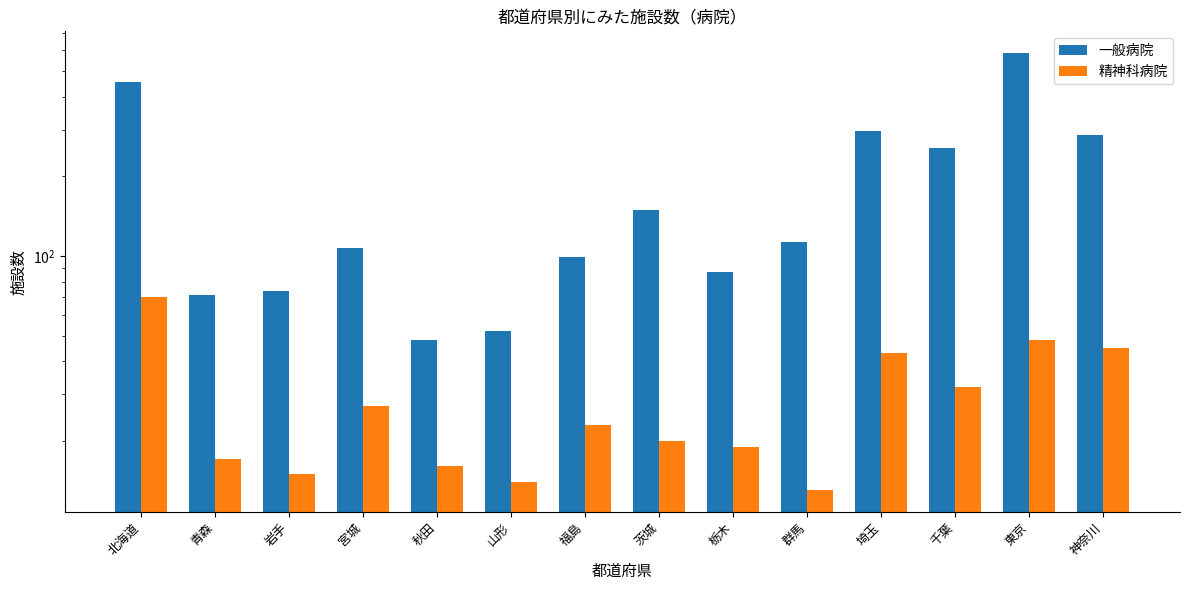

True or false: 一般病院 has a value of 149 at 栃木.

False